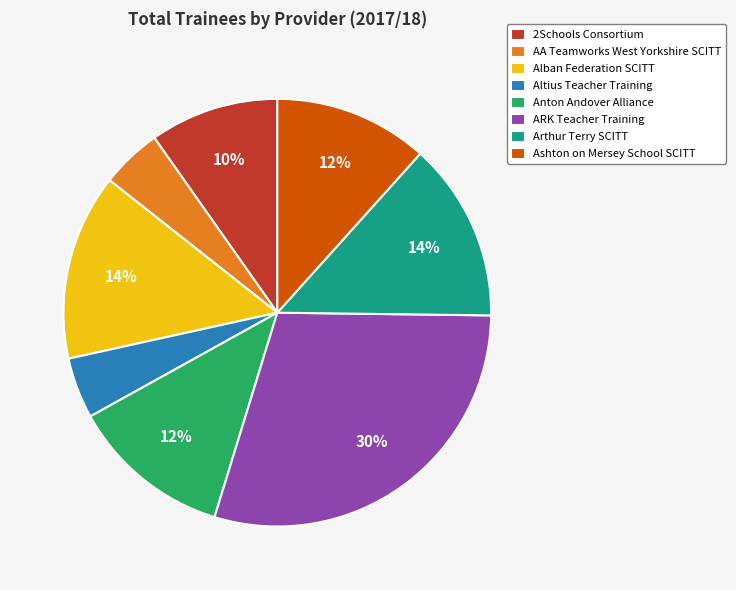

To the nearest percent, what percentage of the pie is Ashton on Mersey School SCITT?

12%